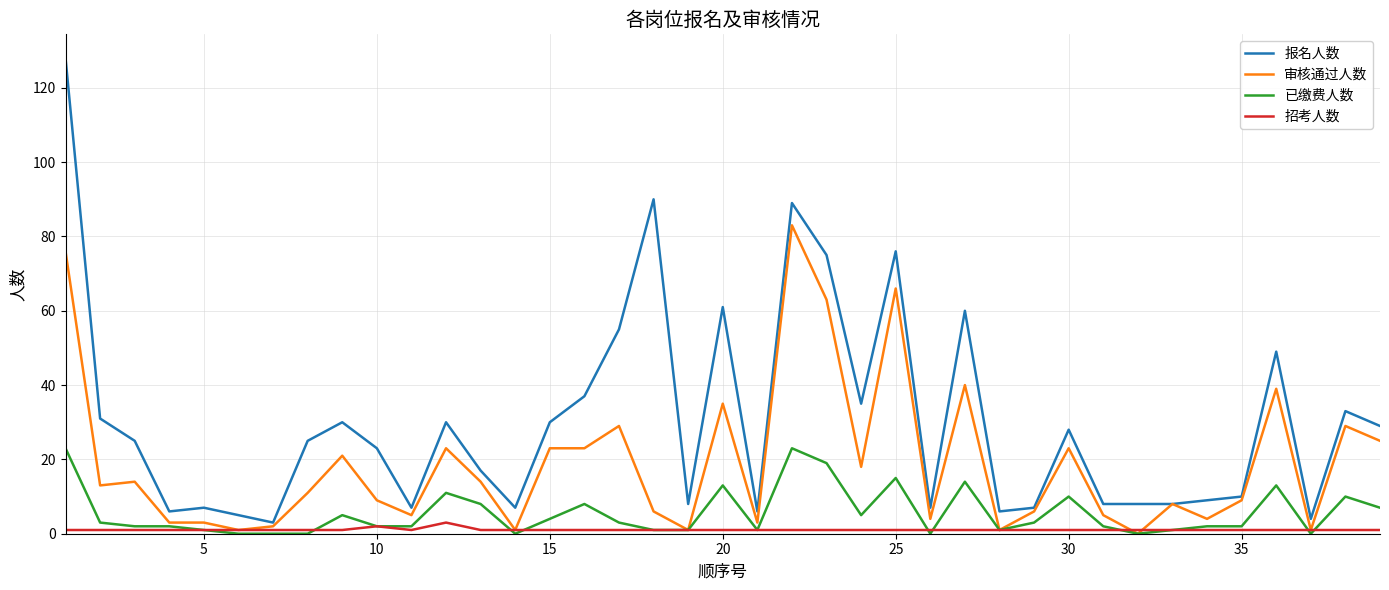

True or false: 已缴费人数 has more than 0 points higher than both neighbors.

True